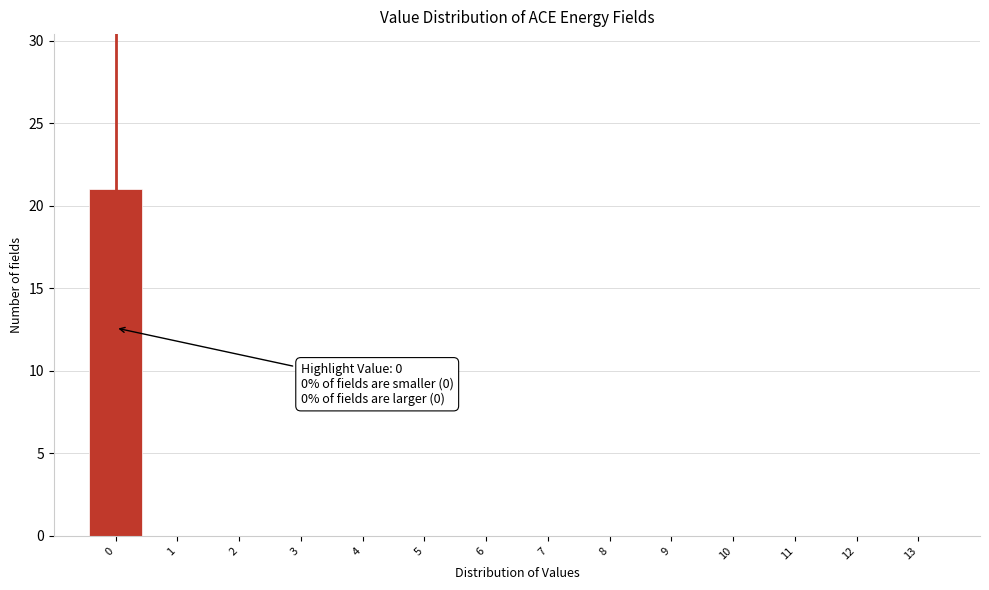

Over which range of the x-axis is the bar tallest?

-0.5 to 0.5